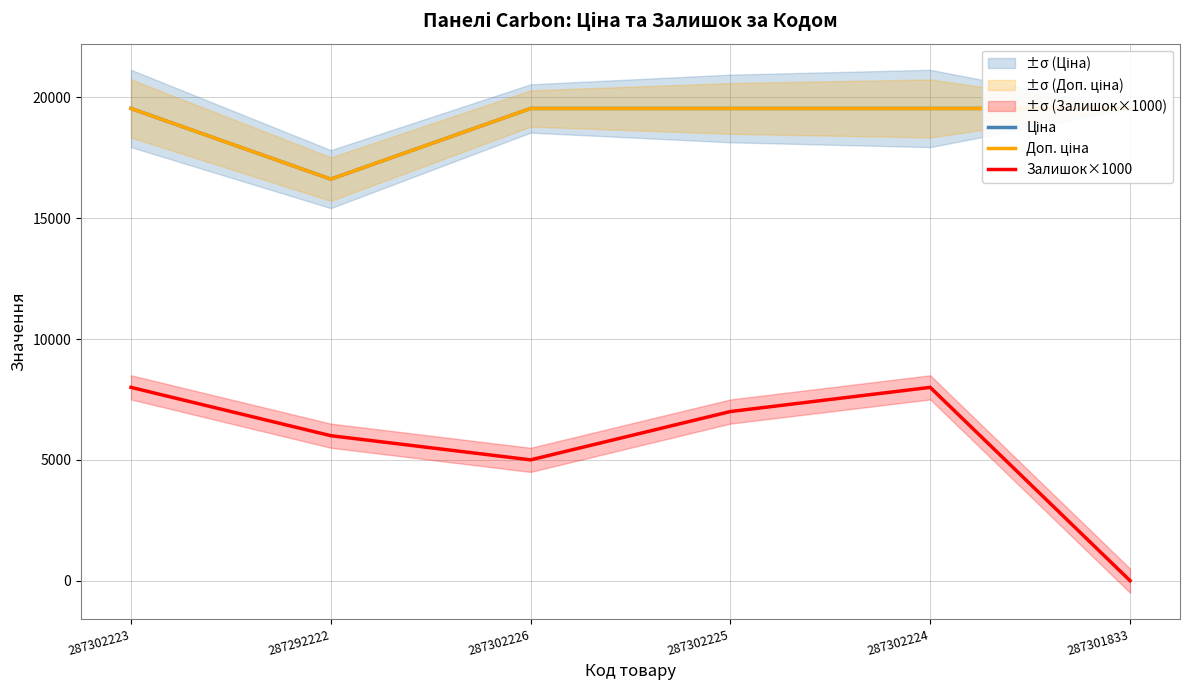

Which series has the widest spread of values?

Залишок×1000